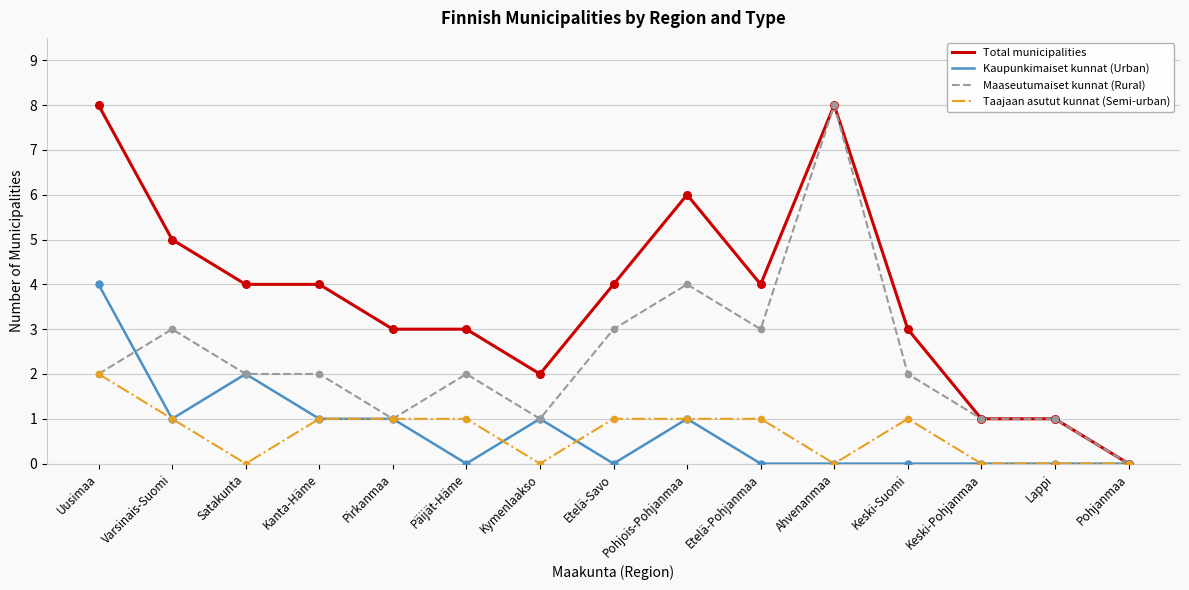

What is the total value across all series at Ahvenanmaa?

16